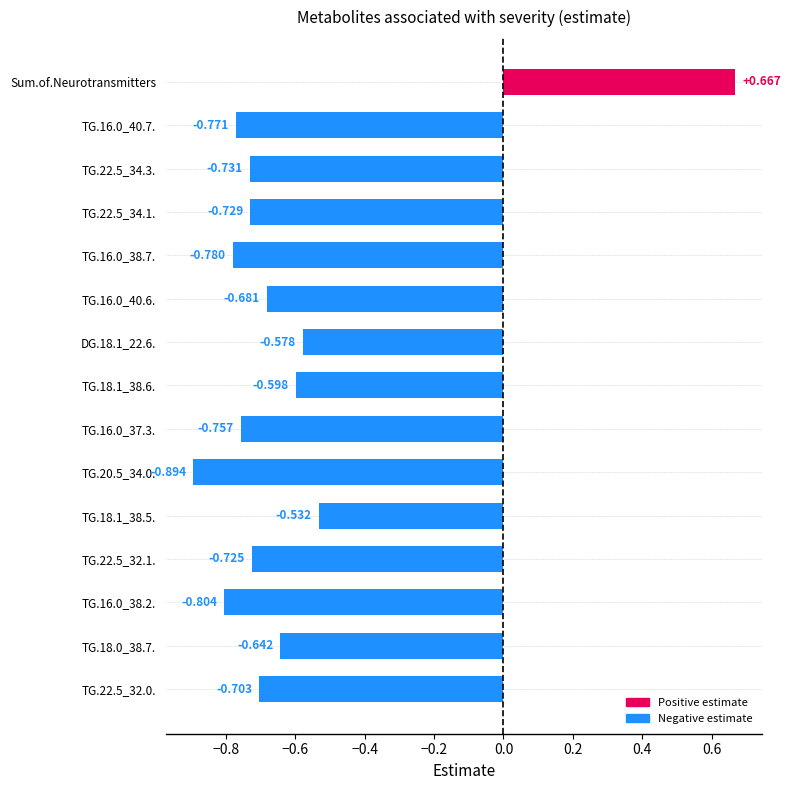

Between TG.22.5_32.1. and Sum.of.Neurotransmitters, which is larger?

Sum.of.Neurotransmitters